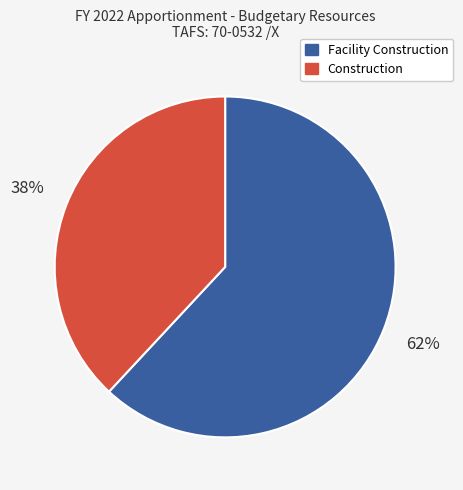

Does any single category account for the majority?

Yes